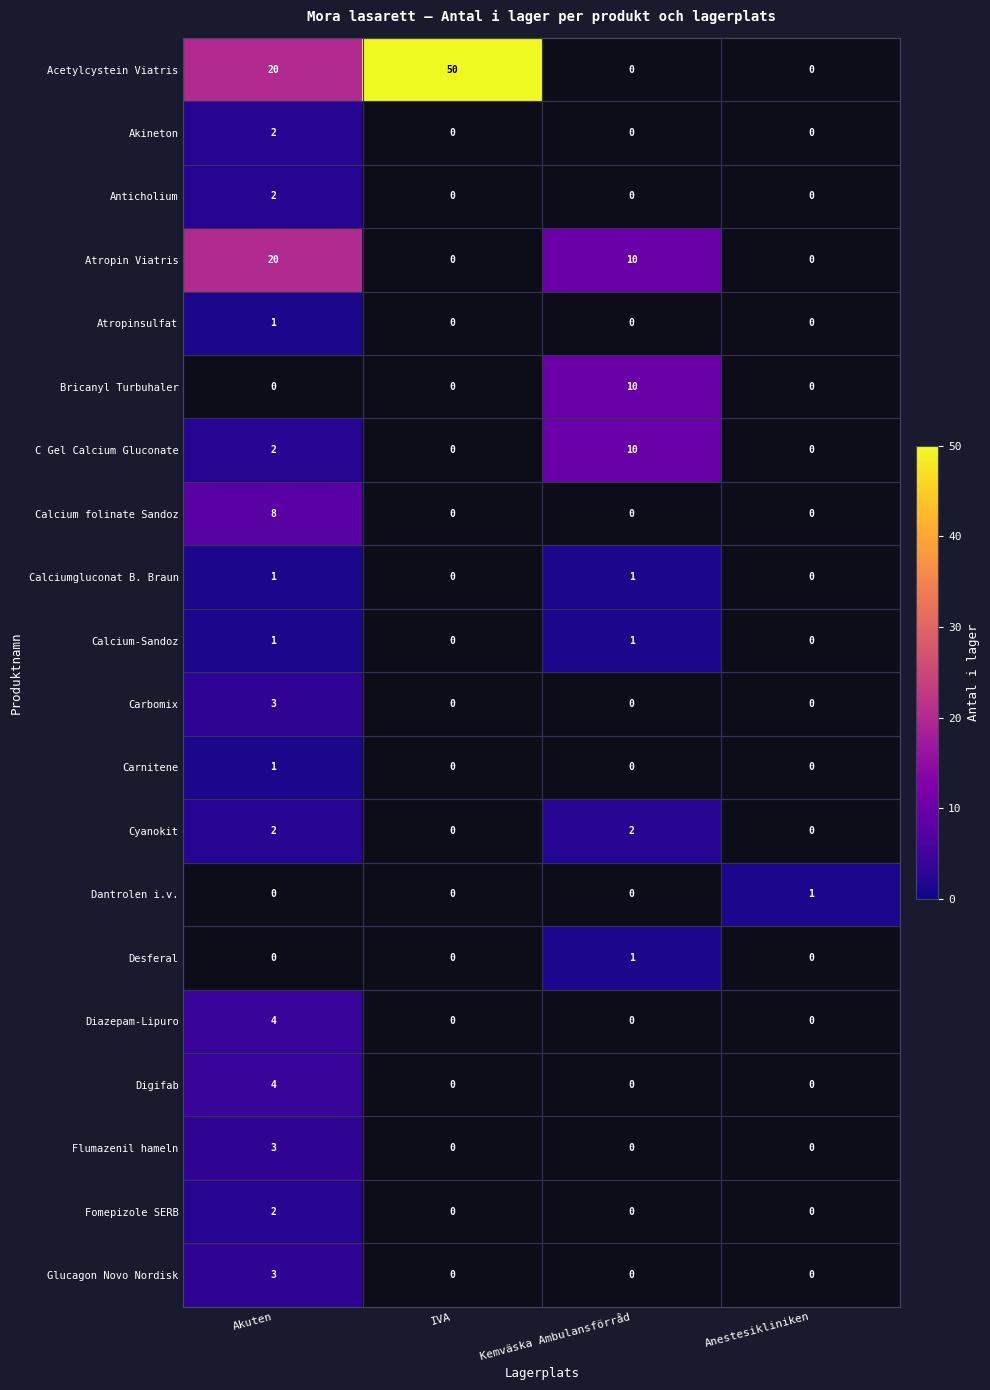

Is it true that Desferal equals 1 at Kemväska Ambulansförråd?

True